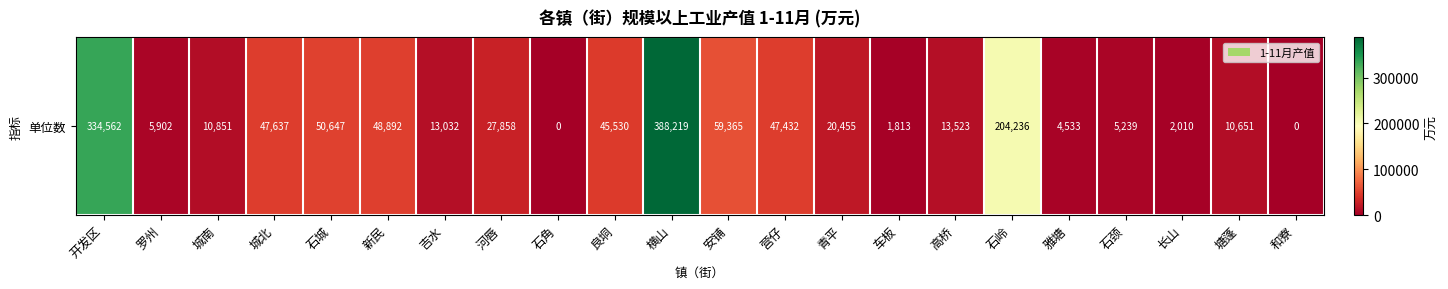

True or false: the data shows 10651 at 塘蓬.

True